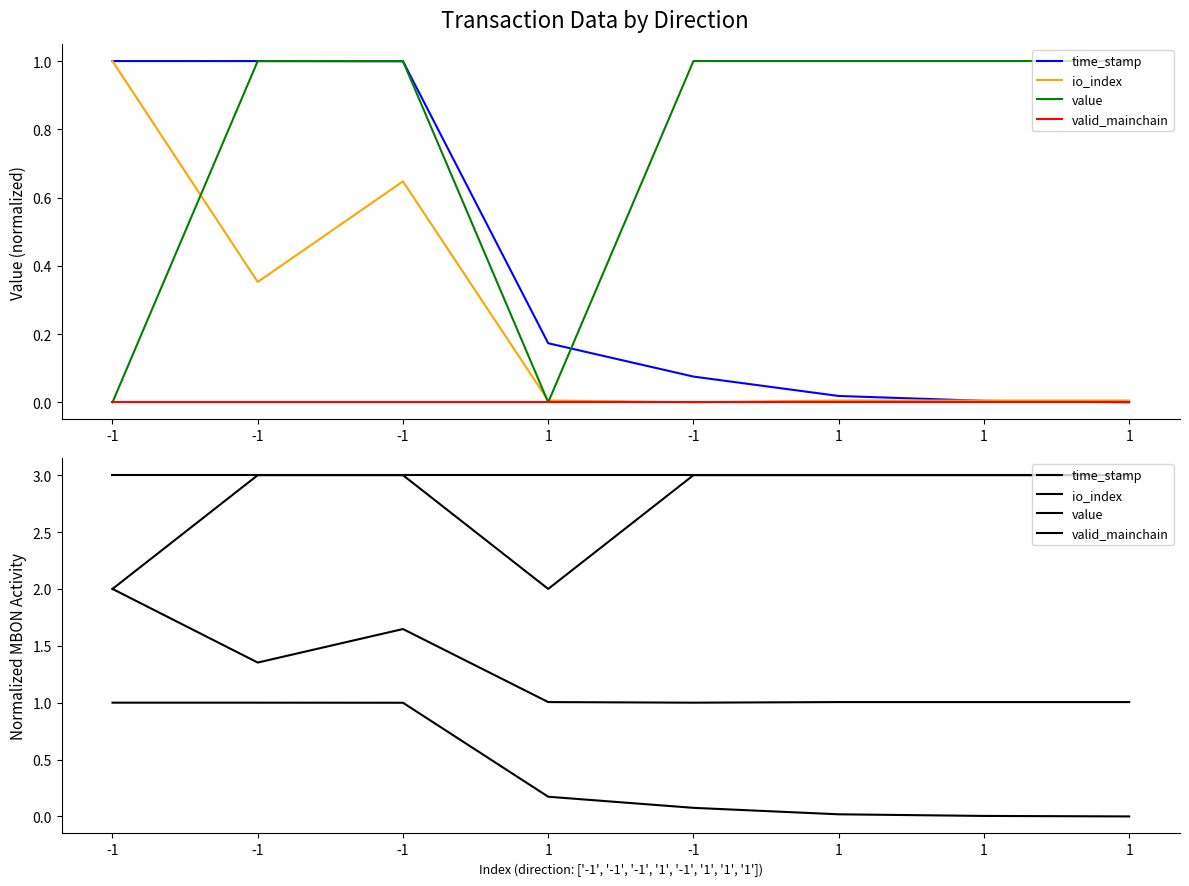

What is the spread (max minus min) of values at 1?

2.8